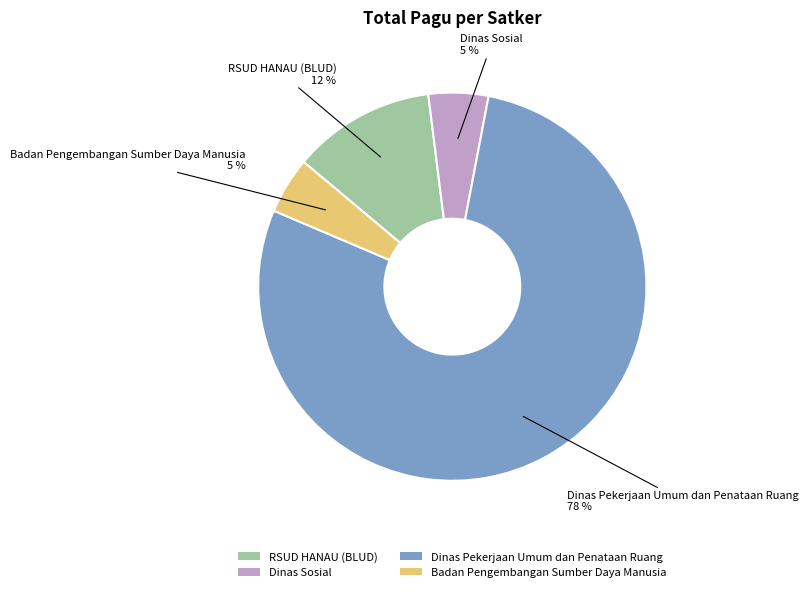

Which slice is the largest?

Dinas Pekerjaan Umum dan Penataan Ruang